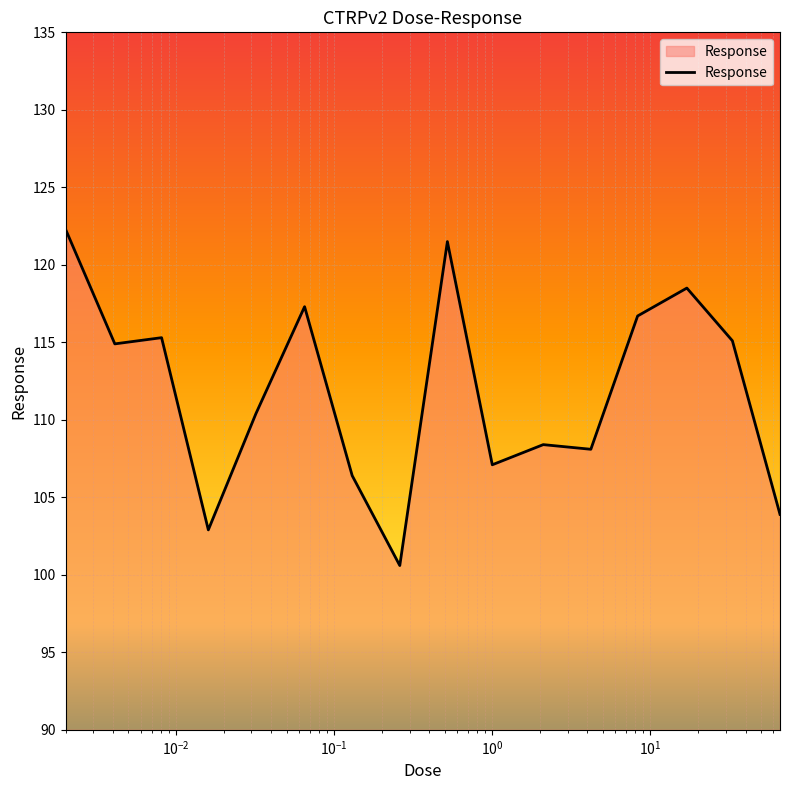

What is the greatest value displayed?

122.3